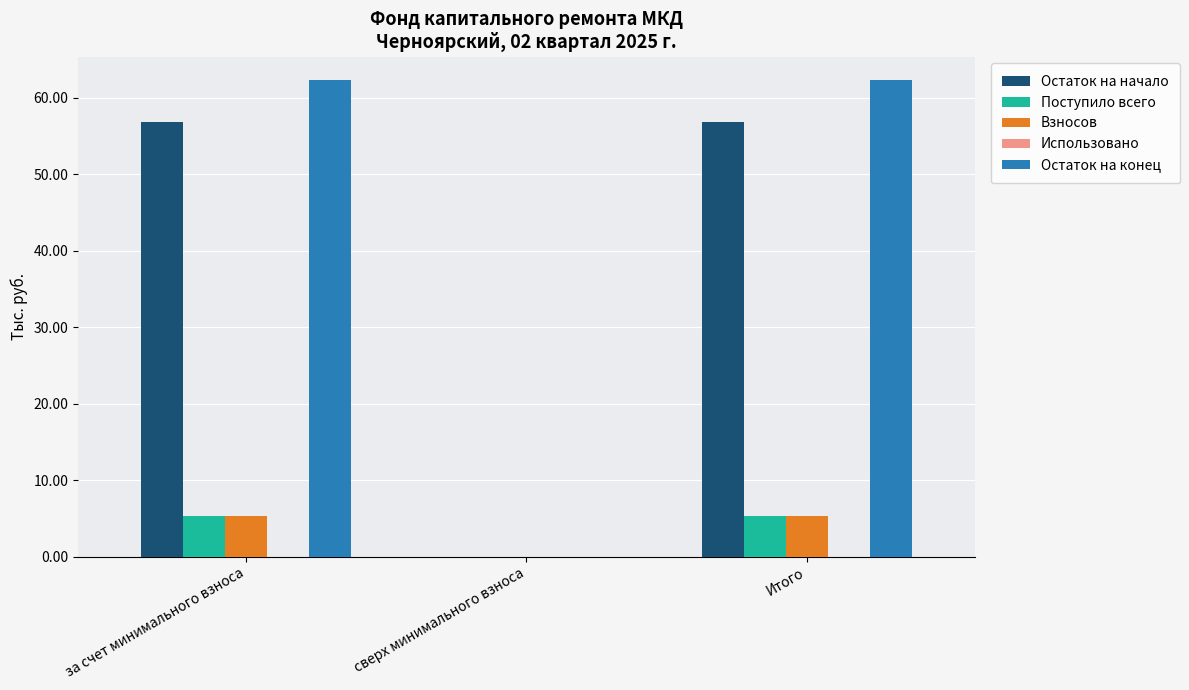

At which label is Остаток на начало closest to 28?

сверх минимального взноса